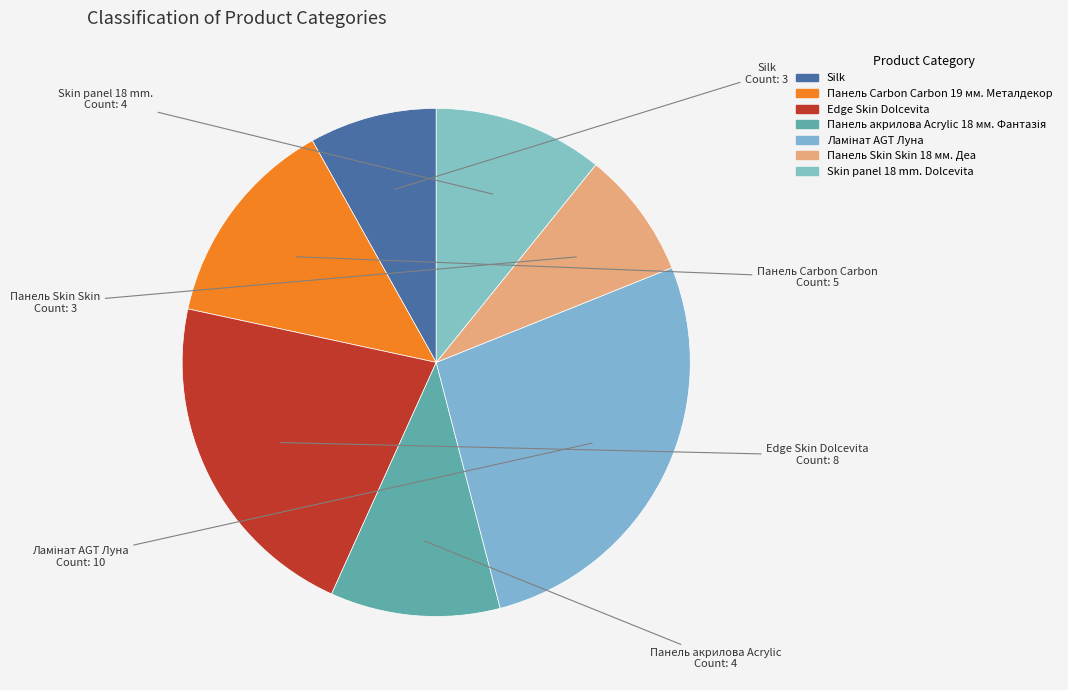

Is there a majority slice in this chart?

No